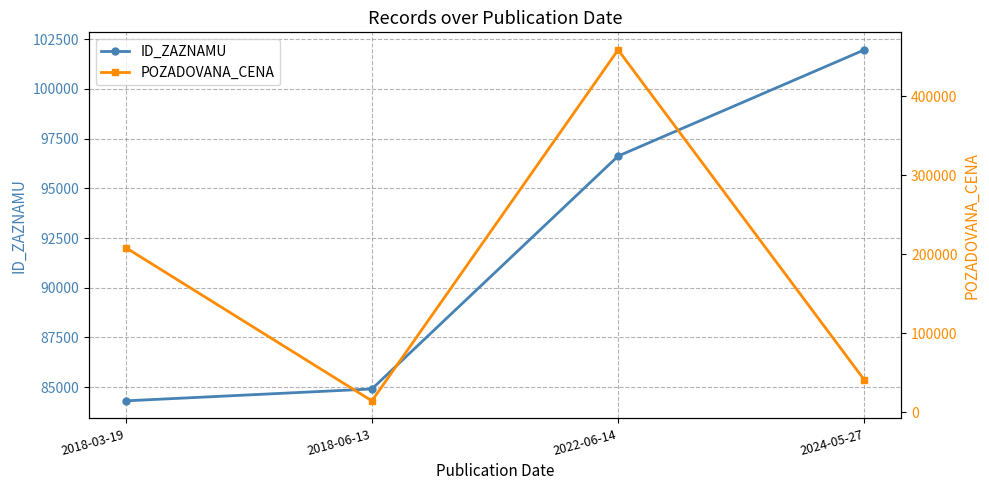

Reading left to right, transcribe all the data shown in this chart.

ID_ZAZNAMU: 2018-03-19=84312	2018-06-13=84911	2022-06-14=96623	2024-05-27=101965
POZADOVANA_CENA: 2018-03-19=208600	2018-06-13=14500	2022-06-14=459000	2024-05-27=41000